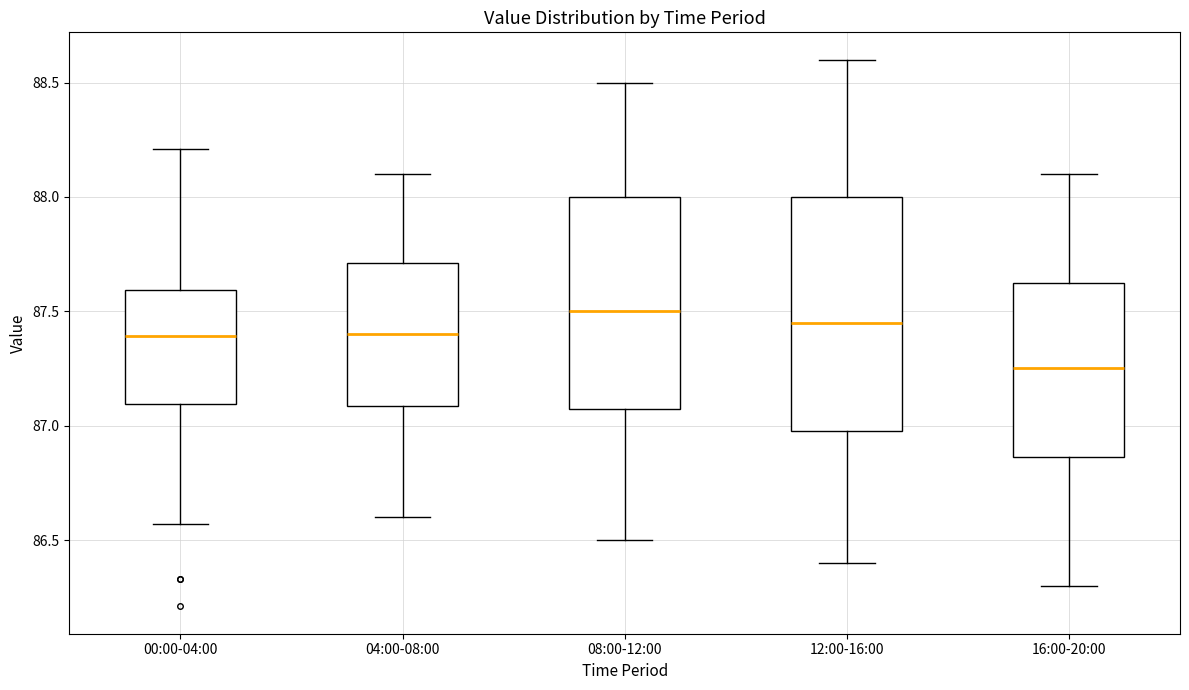

Which box is the tallest, from its lower edge to its upper edge?

12:00-16:00